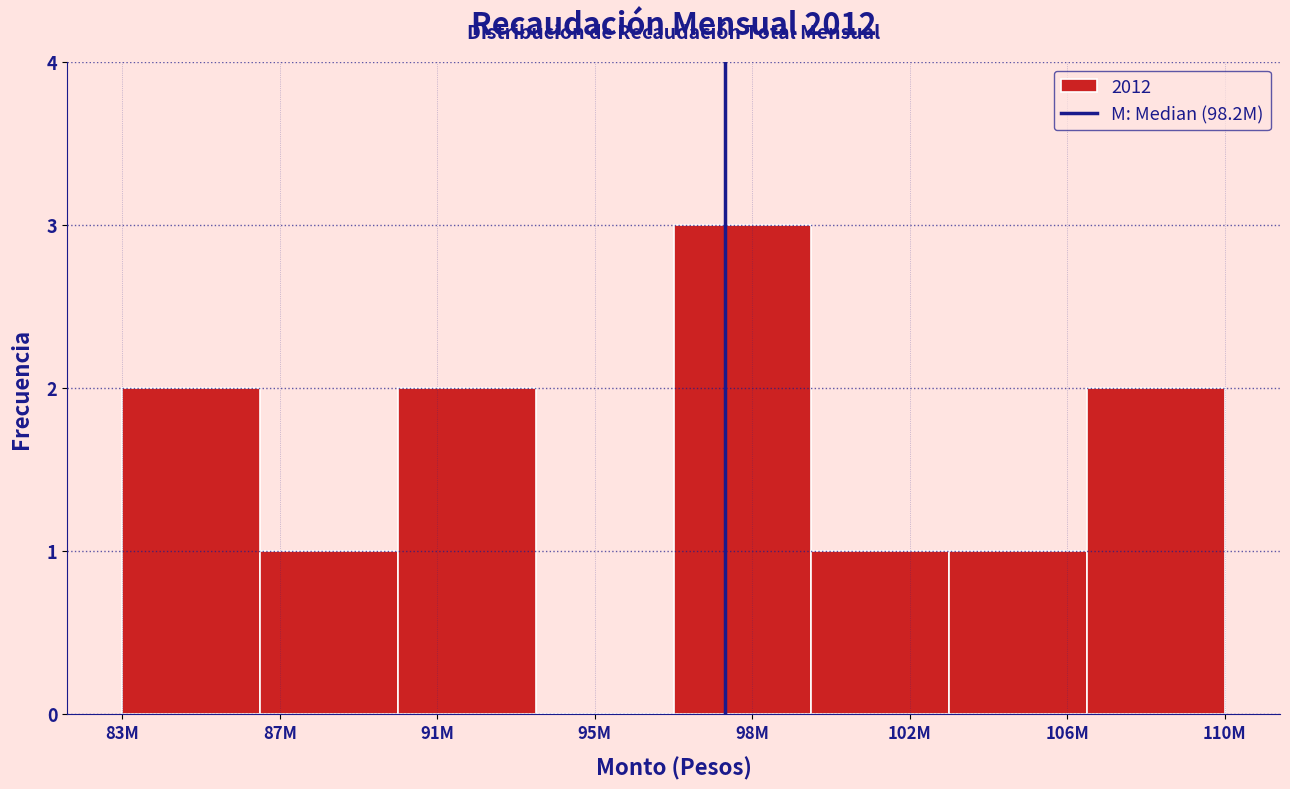

Reading left to right, list all the values displayed in this chart.

83M=2	87M=1	91M=2	95M=0	98M=3	102M=1	106M=1	110M=2